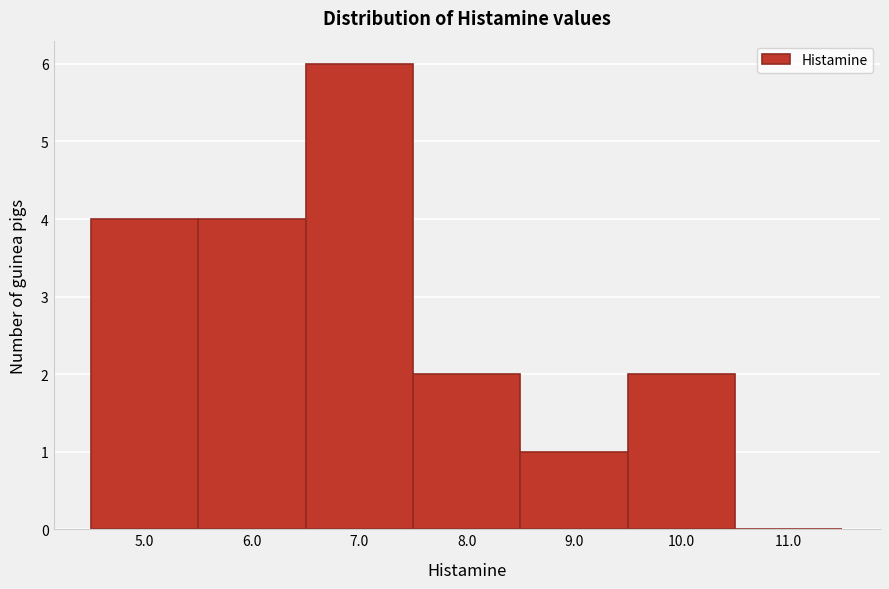

Over which range of the x-axis is the bar tallest?

6.5 to 7.5